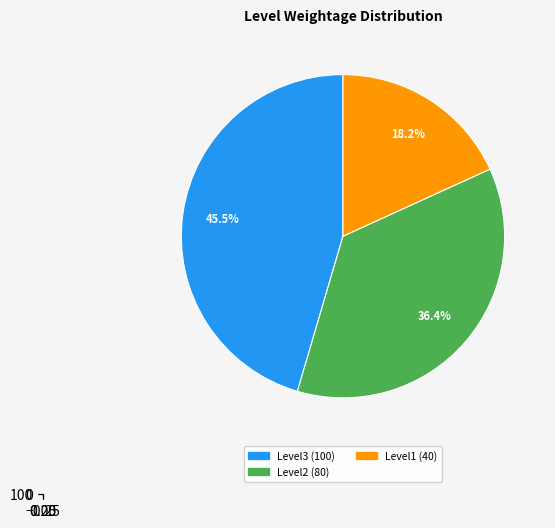

To the nearest percent, what is the difference between the Level 0 and Level3 slice percentages?

45%